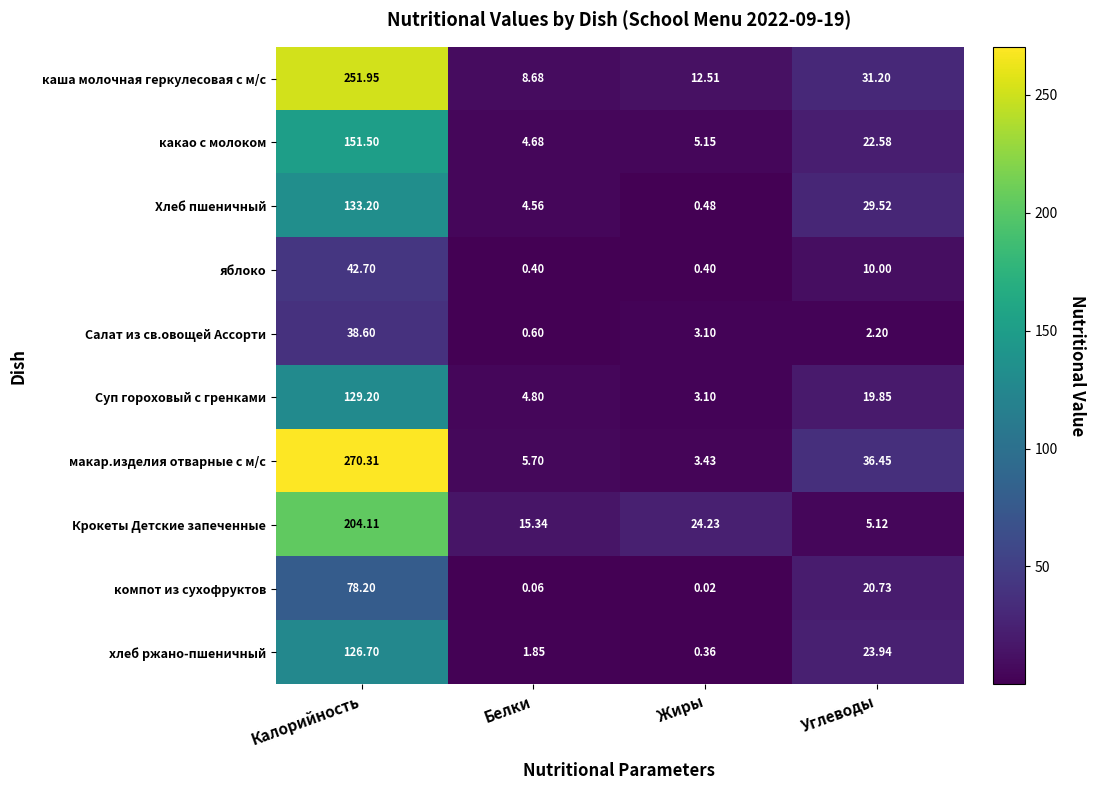

Which series changed the most between Жиры and Углеводы?

макар.изделия отварные с м/с